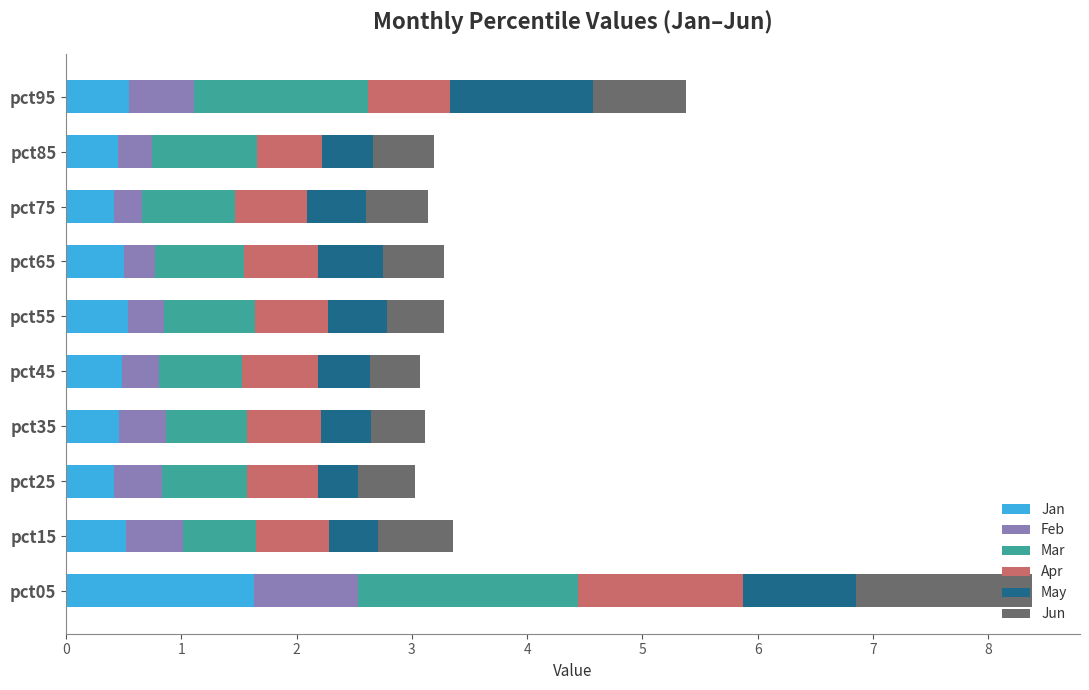

What is the maximum value for Jan?

1.6